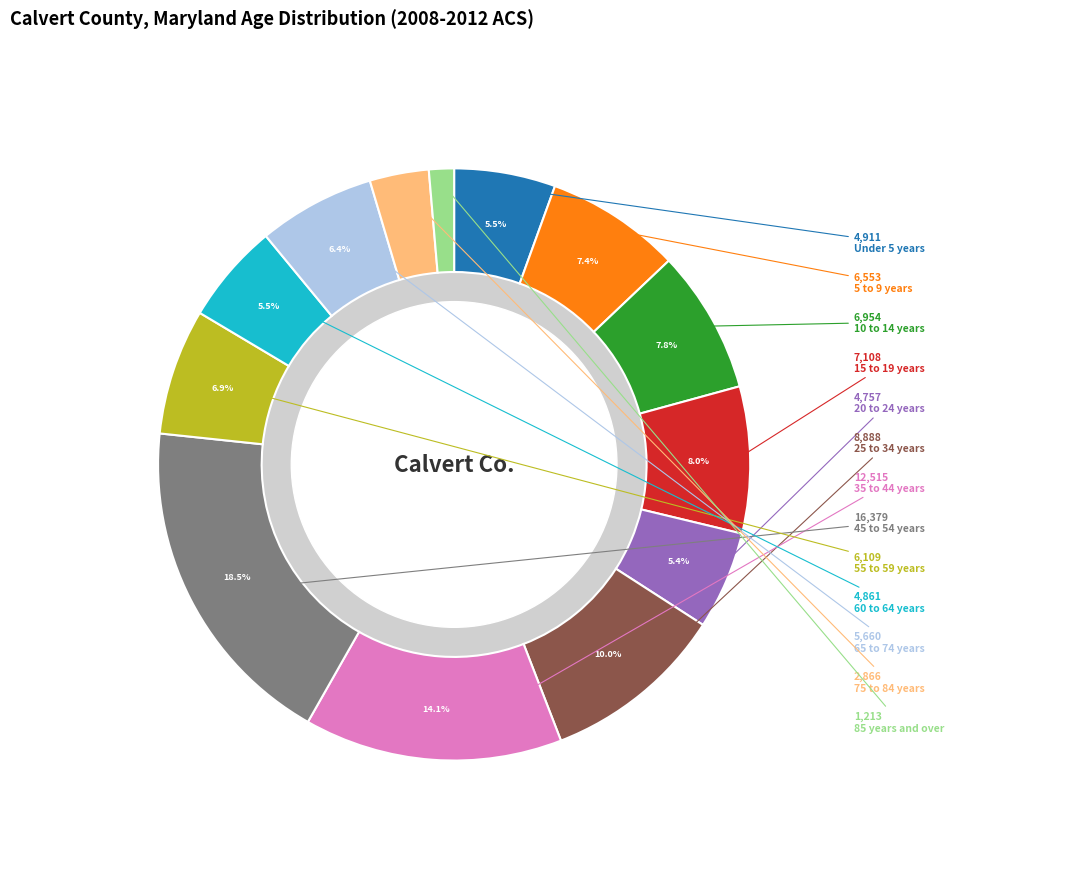

Does any single category account for the majority?

No